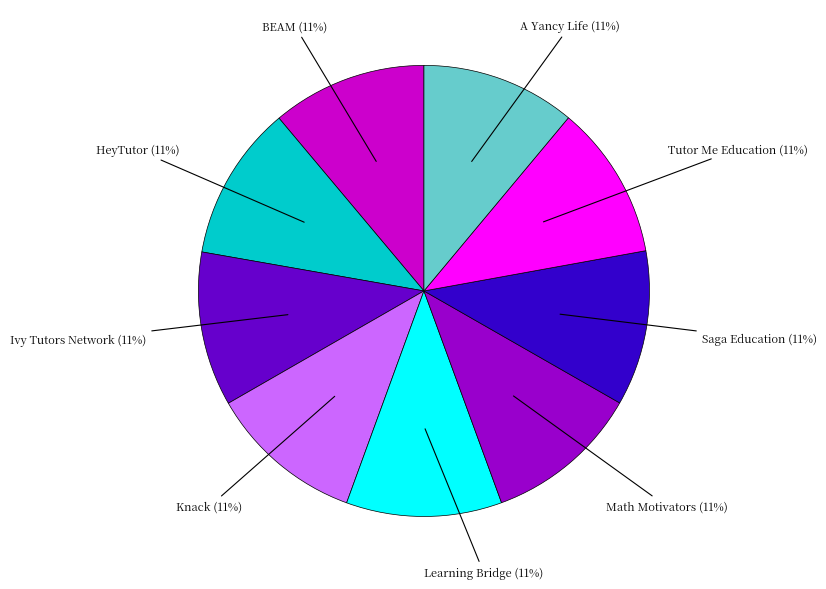

Is there a majority slice in this chart?

No